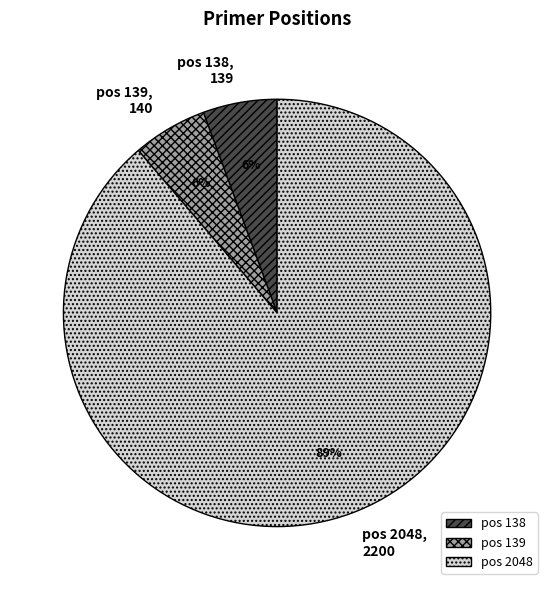

Combined, do pos 138 and pos 2048 account for over 50%?

Yes